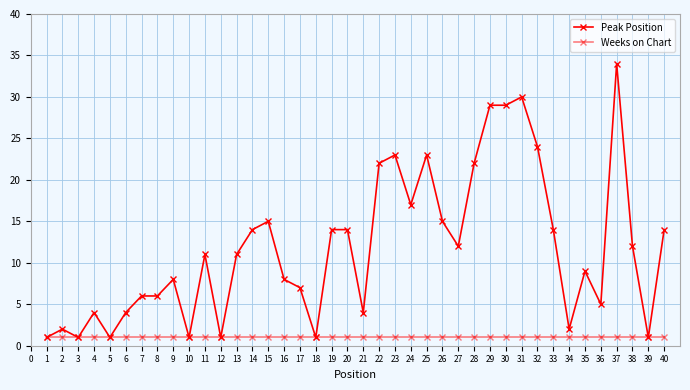

True or false: Peak Position has a value of 2 at 7.

False